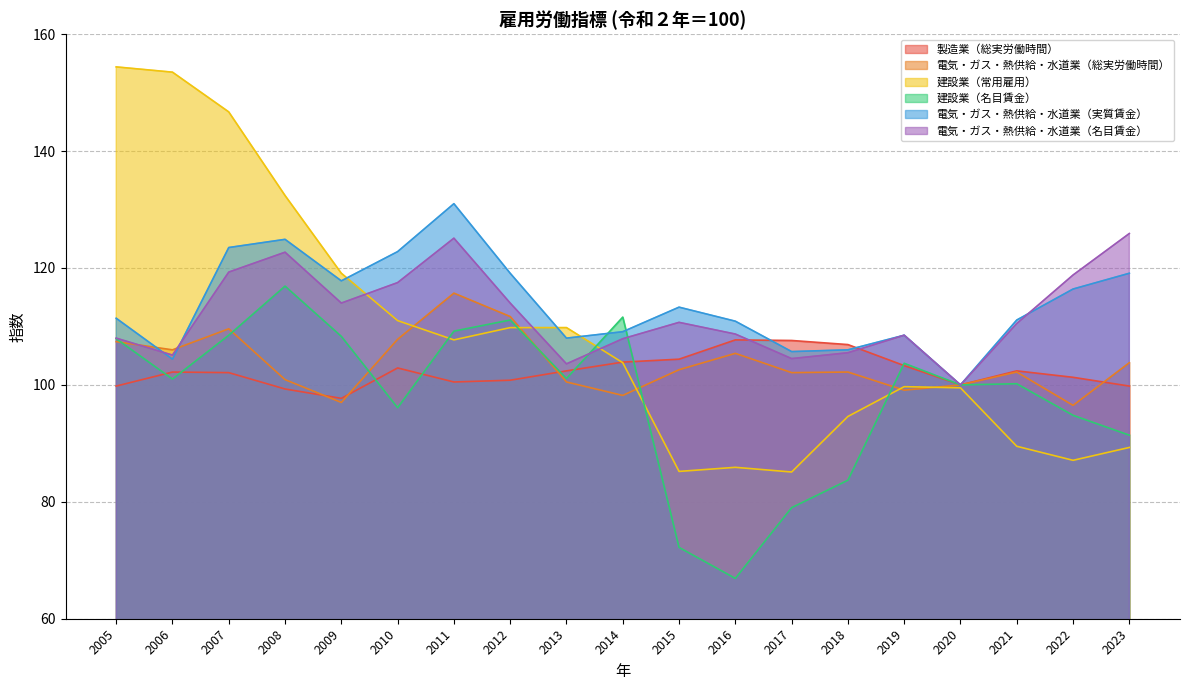

Reading right to left, transcribe all the data shown in this chart.

製造業（総実労働時間）: 99.8	101.3	102.4	100.0	103.3	106.9	107.6	107.7	104.4	103.9	102.4	100.8	100.5	102.9	97.7	99.3	102.1	102.2	99.8
電気・ガス・熱供給・水道業（総実労働時間）: 103.8	96.5	102.2	100.0	99.1	102.2	102.1	105.4	102.6	98.2	100.5	111.7	115.7	107.8	97.0	100.9	109.6	106.0	107.4
建設業（常用雇用）: 89.3	87.1	89.5	99.5	99.7	94.6	85.1	85.9	85.2	103.8	109.8	109.8	107.7	111.0	119.1	132.4	146.7	153.5	154.4
建設業（名目賃金）: 91.4	94.8	100.2	100.0	103.7	83.7	79.0	66.9	72.2	111.6	101.1	111.1	109.2	96.1	108.3	116.9	108.5	101.0	107.9
電気・ガス・熱供給・水道業（実質賃金）: 119.1	116.4	111.1	100.0	108.5	106.0	105.7	110.9	113.3	109.1	108.0	119.1	131.0	122.8	117.8	124.9	123.5	104.4	111.4
電気・ガス・熱供給・水道業（名目賃金）: 125.9	118.8	110.5	100.0	108.5	105.5	104.5	108.7	110.7	107.9	103.6	114.0	125.1	117.5	114.0	122.7	119.3	105.1	108.0